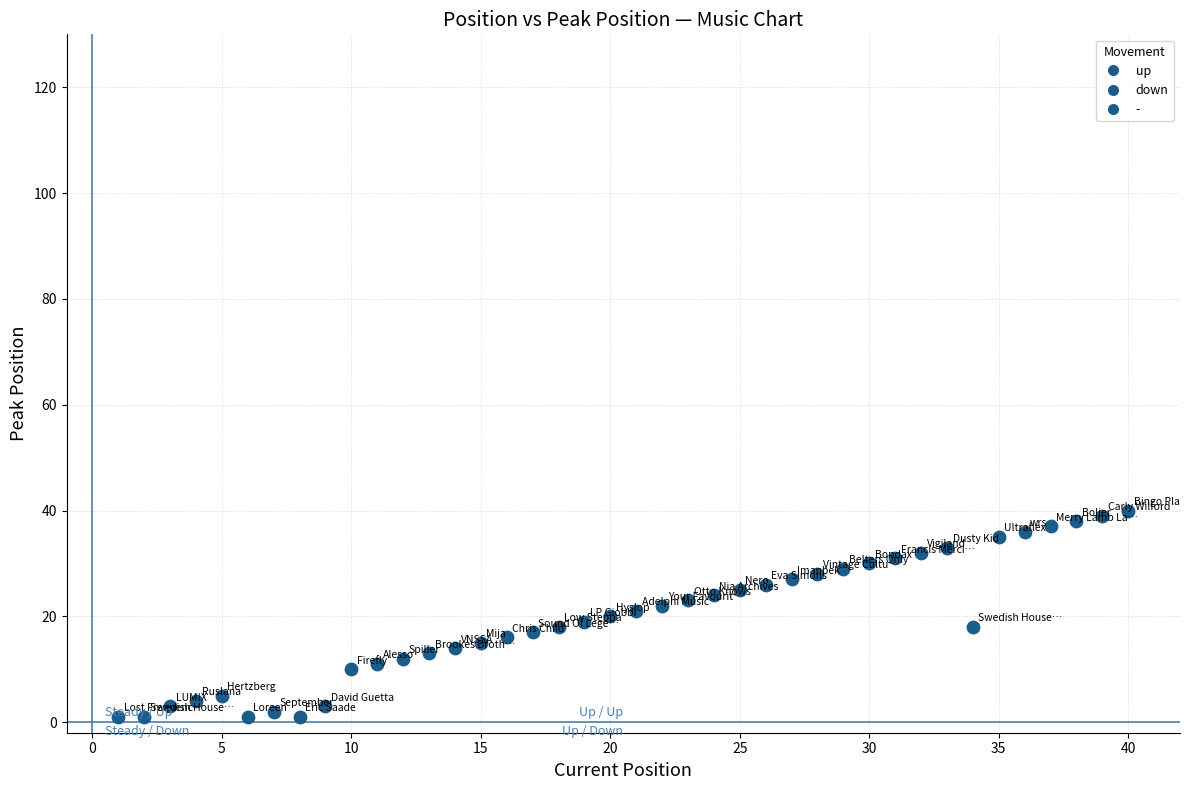

What is the range of X values (max minus min)?

39